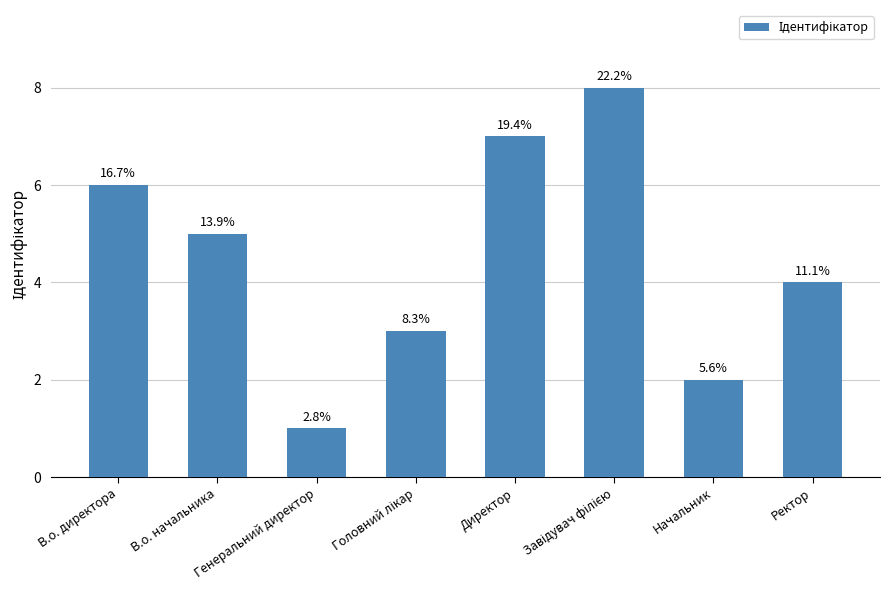

Which label corresponds to the largest value in the chart?

Завідувач філією